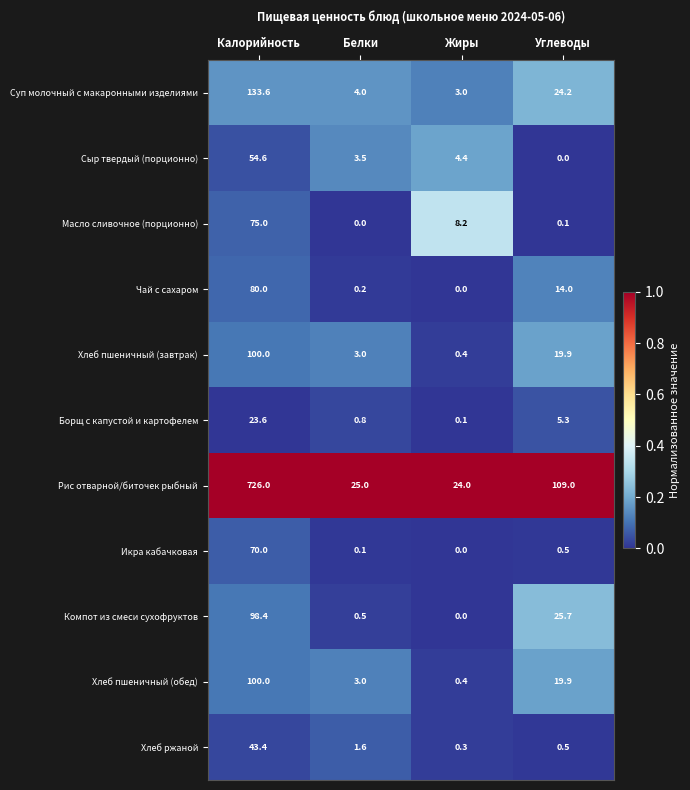

List the labels in order of Борщ с капустой и картофелем value, smallest first.

Жиры, Белки, Углеводы, Калорийность